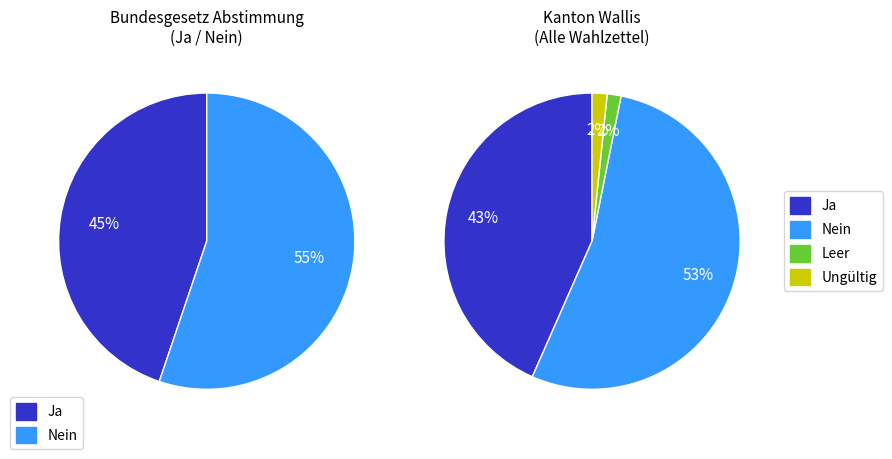

To the nearest percent, what percentage of the pie is Ja?

43%